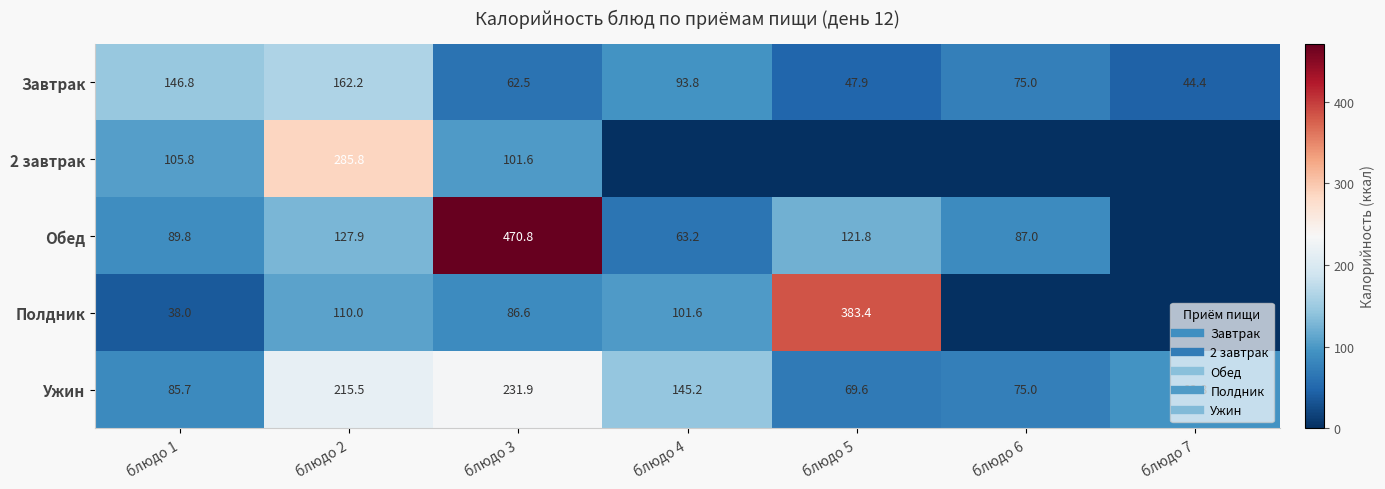

At how many categories does at least one series exceed 181?

3